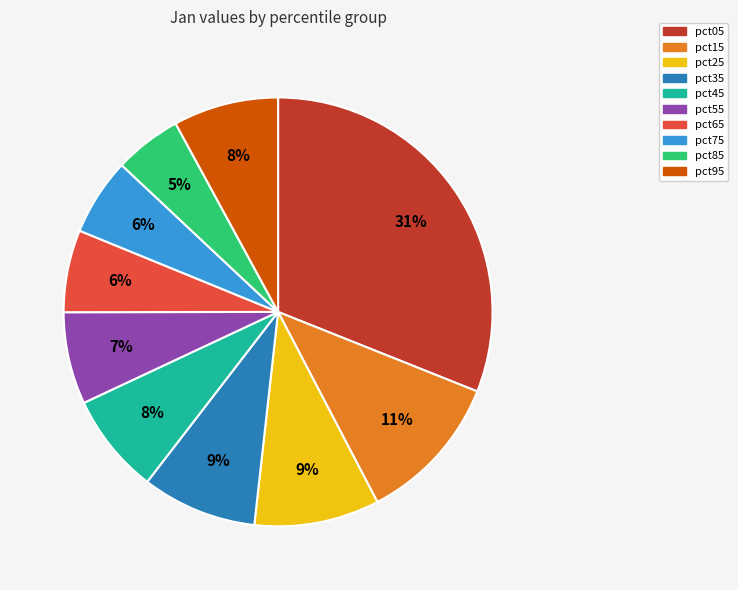

To the nearest percent, what is the difference between the largest and smallest slice percentages?

26%